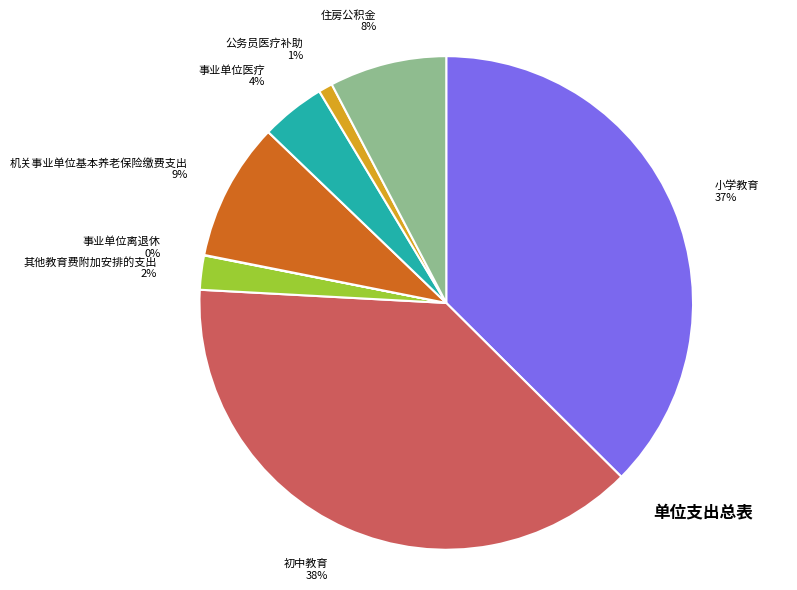

Approximately how many times larger is the value at 小学教育 37% compared to 初中教育 38%?

1.0